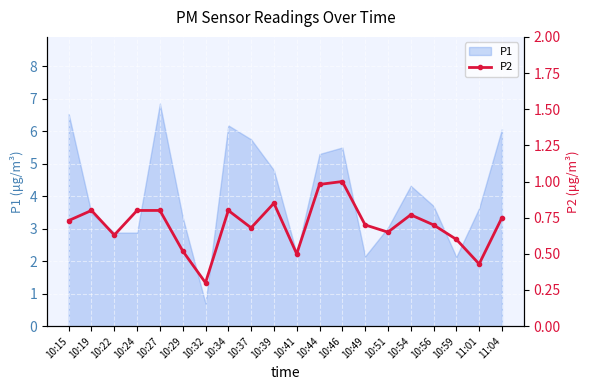

Between 10:46 and 10:22, which is larger?

10:46